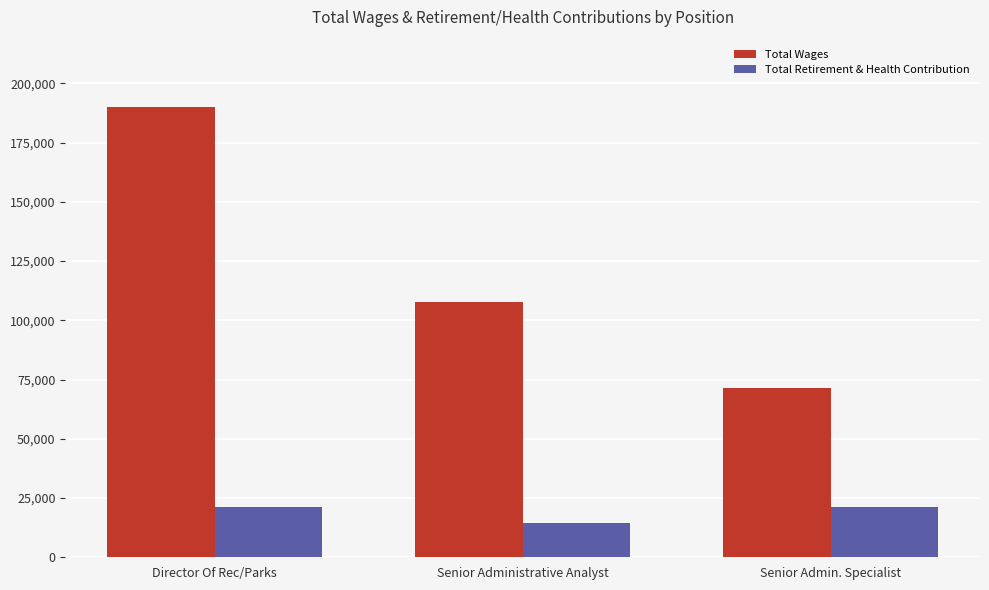

Which series changed the most between Director Of Rec/Parks and Senior Admin. Specialist?

Total Wages